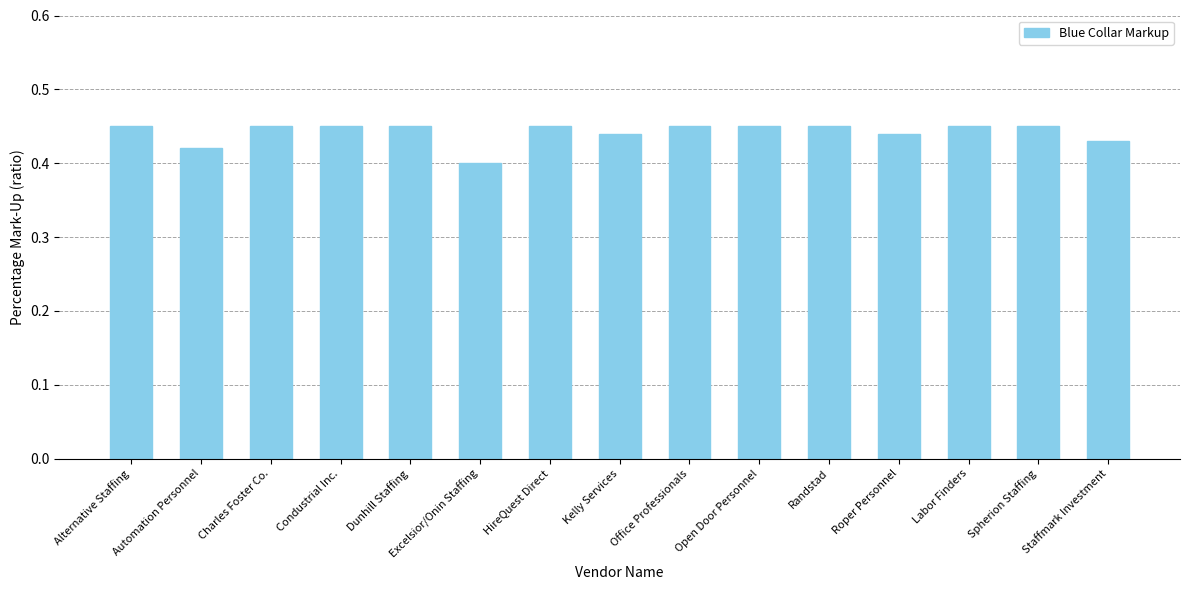

How many bars are there in total?

15